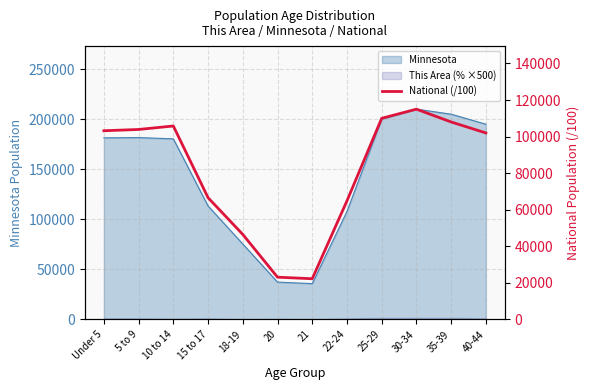

Where does the data first go above 103194?

Under 5